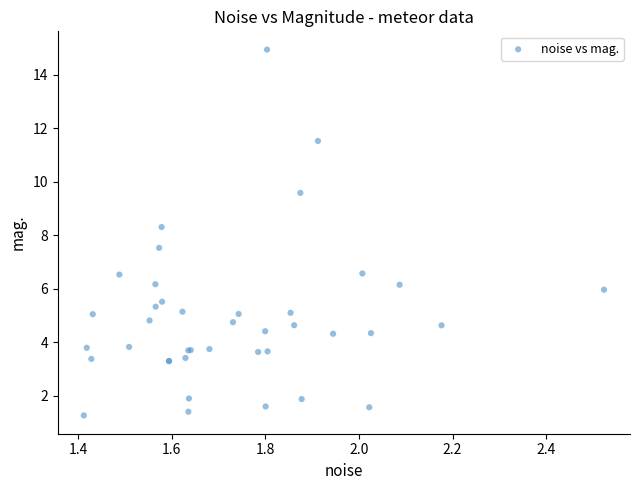

What Y value in the scatter plot is closest to 8?

8.3